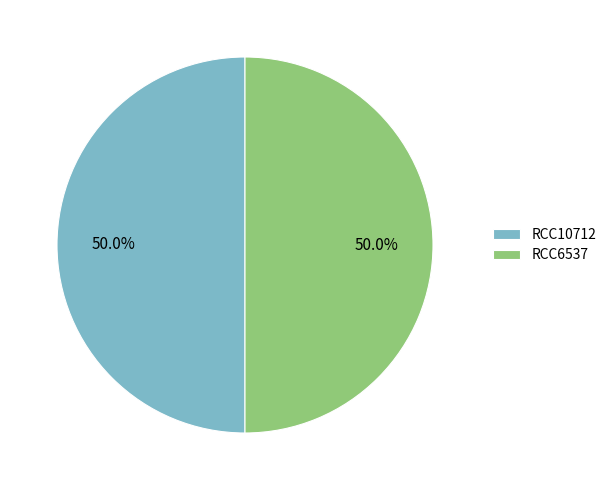

To the nearest percent, what portion does RCC6537 represent?

50%